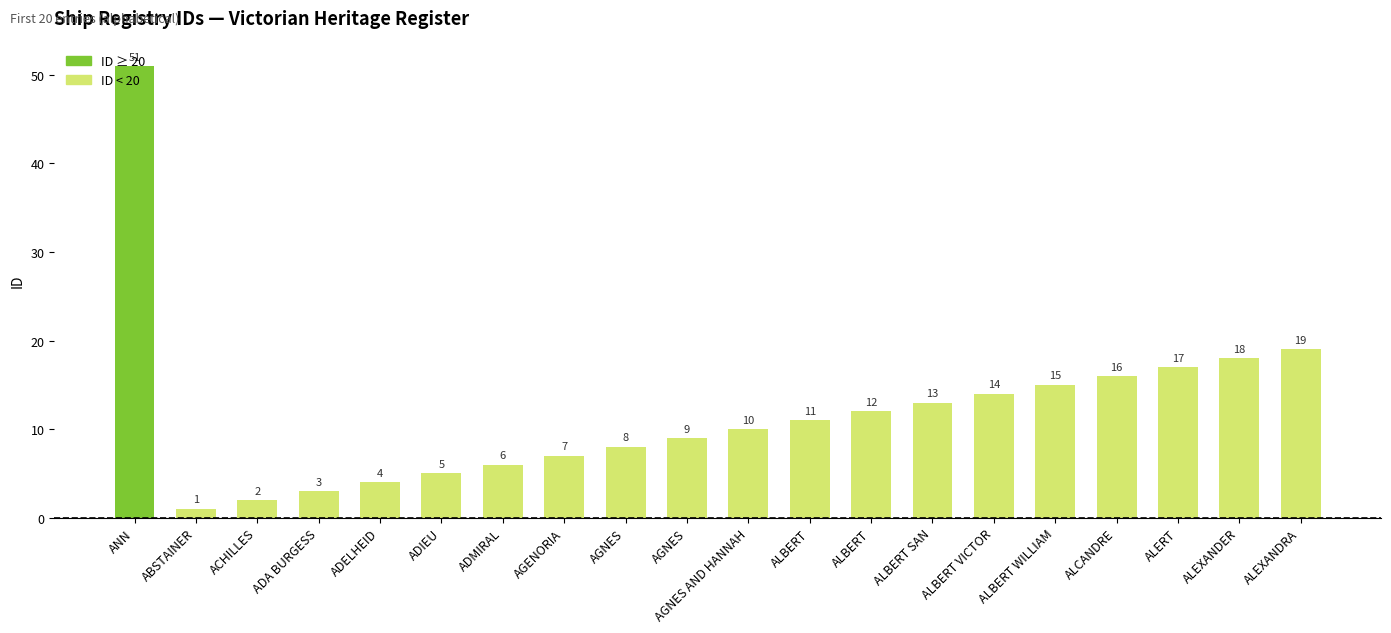

How many series are shown in this chart?

1